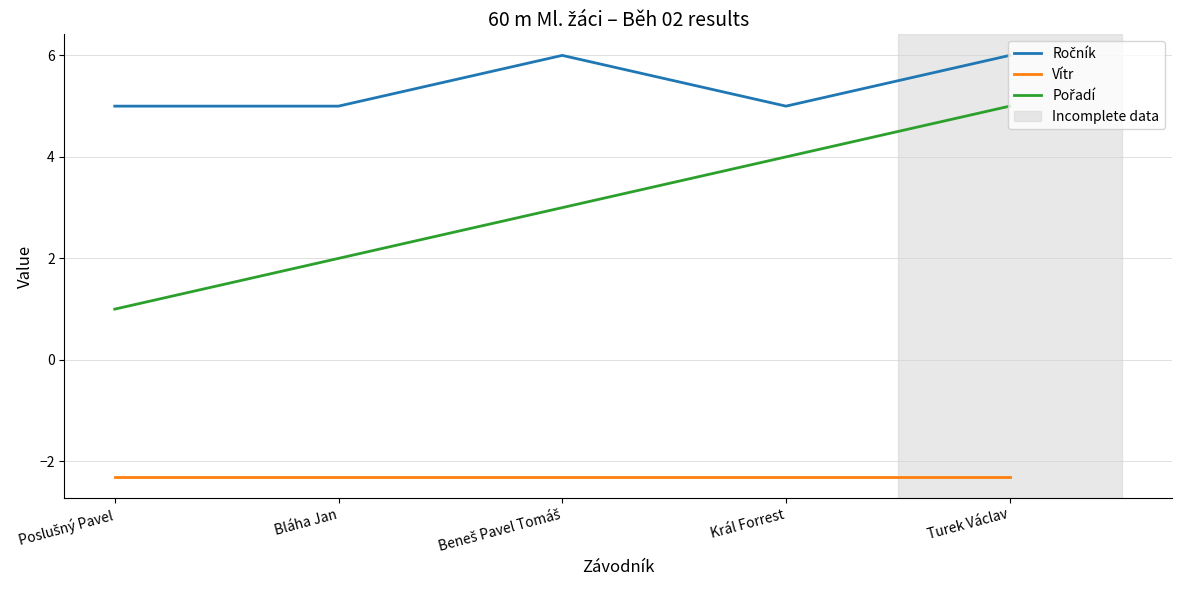

How many distinct data groups are displayed?

3